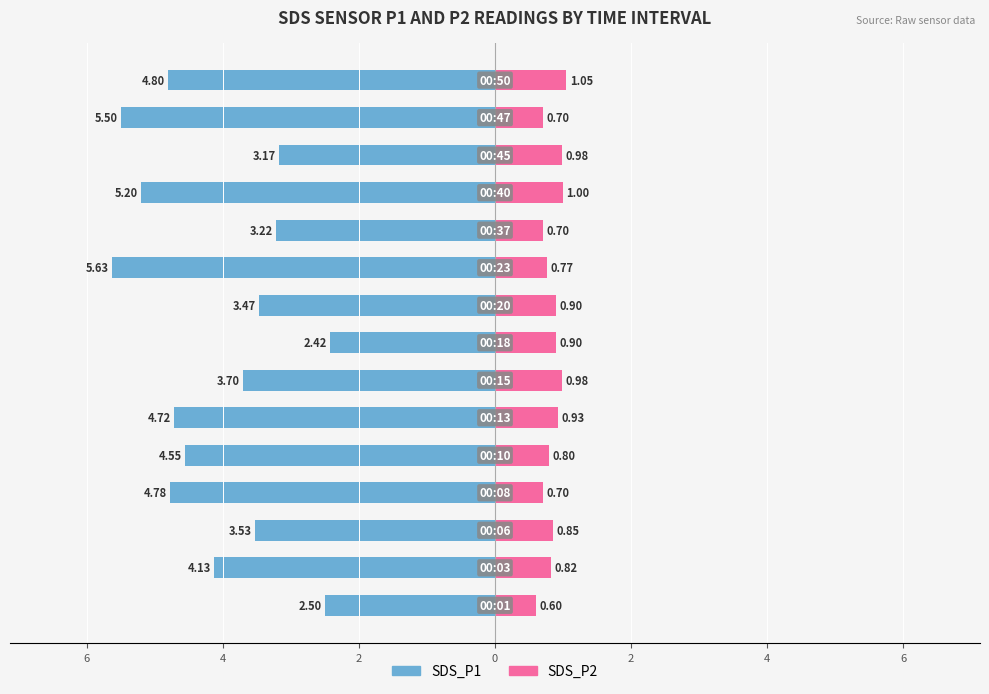

Is it true that SDS_P1 equals -1.8 at 8?

False